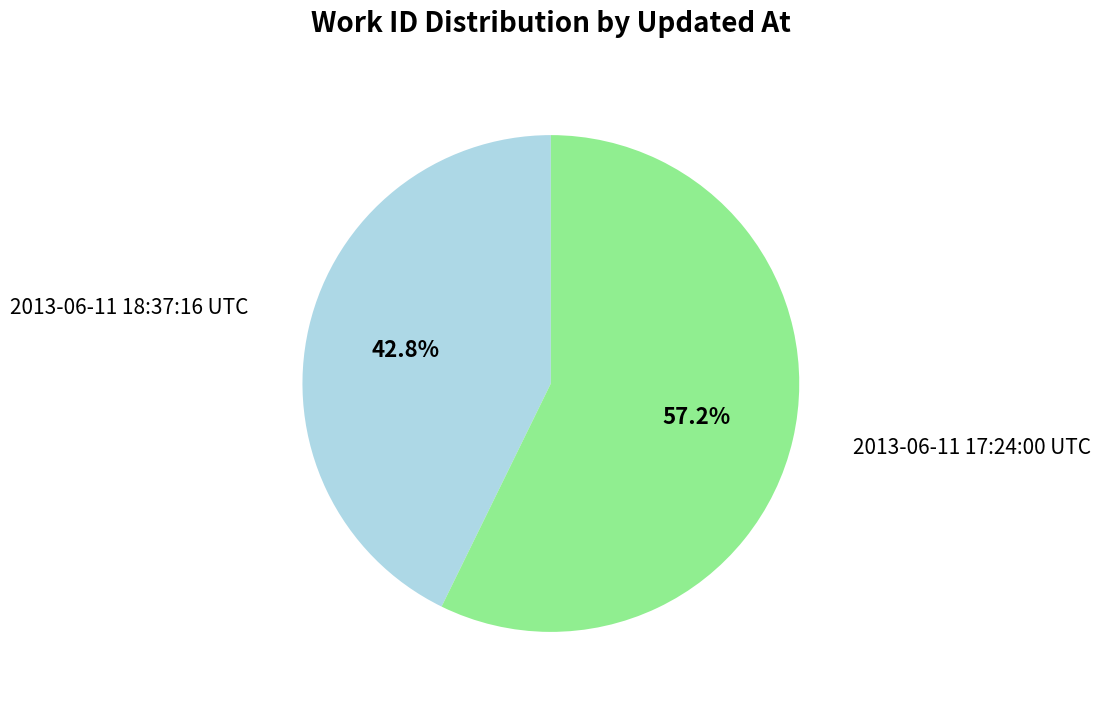

Does 2013-06-11 18:37:16 UTC account for over 50% of the chart?

No